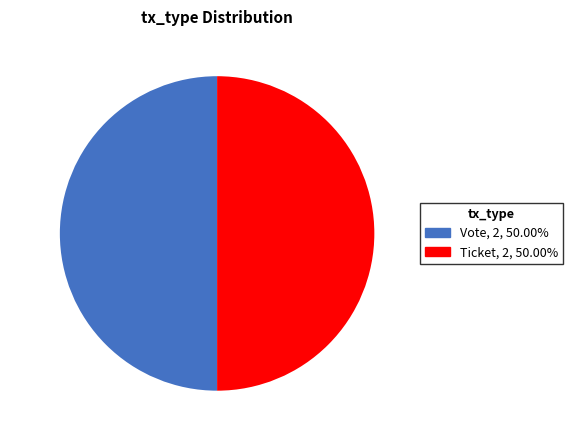

True or false: Vote accounts for 99% of the total.

False